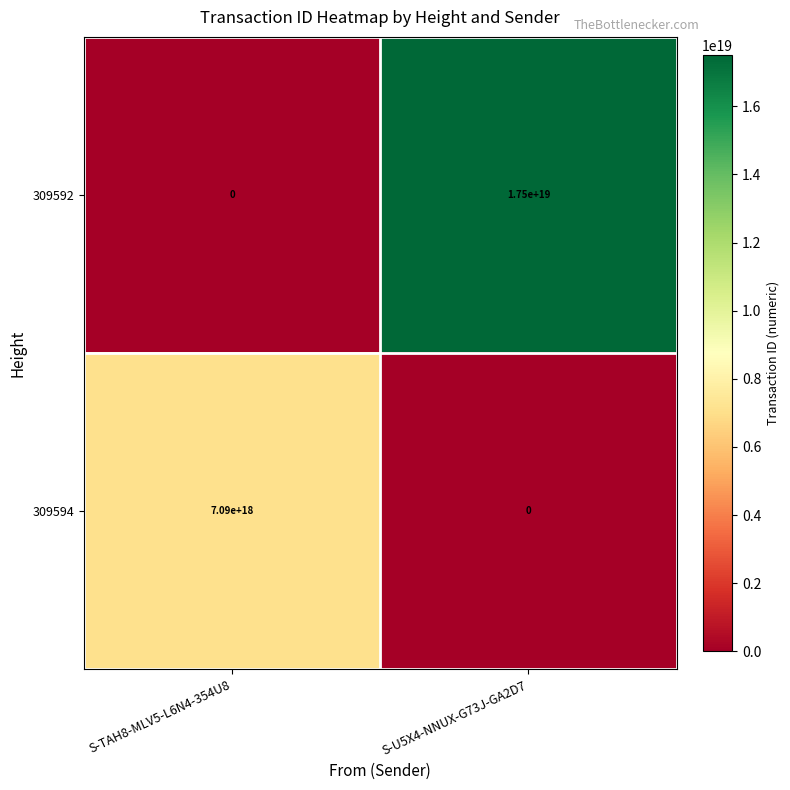

Rank the series at S-TAH8-MLV5-L6N4-354U8 from lowest to highest value.

309592, 309594